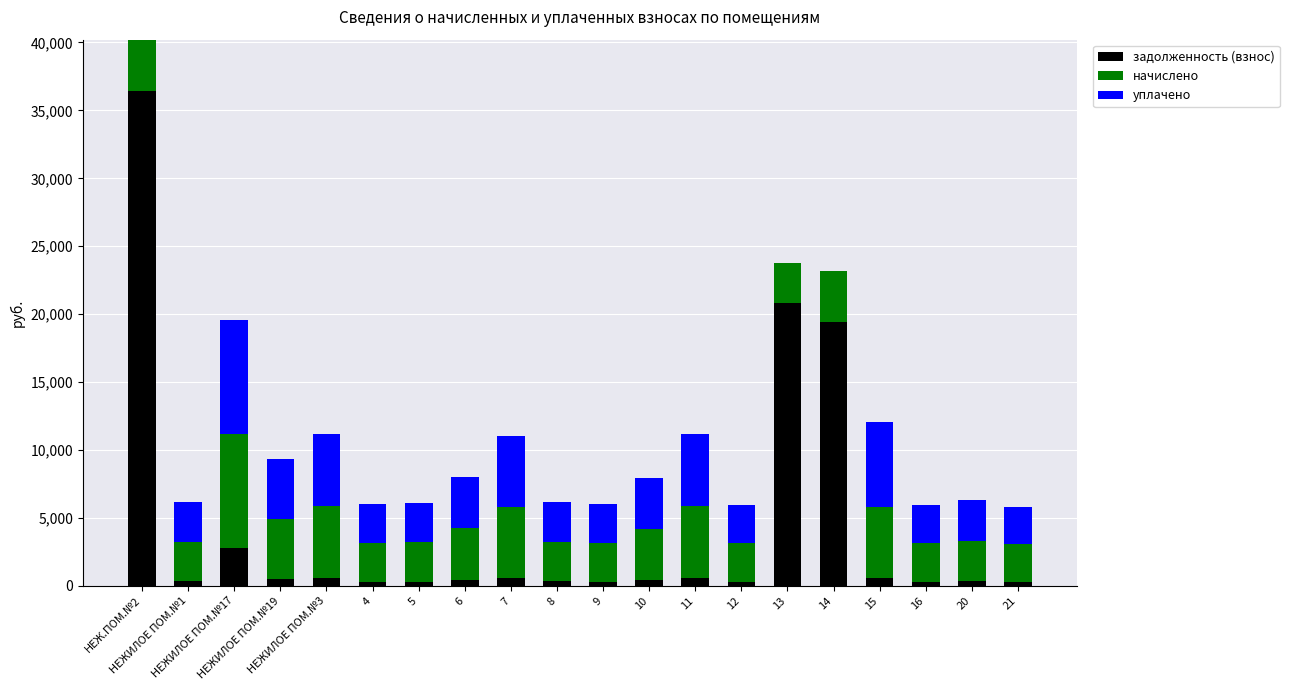

What are all the series names shown in the legend?

задолженность (взнос), начислено, уплачено